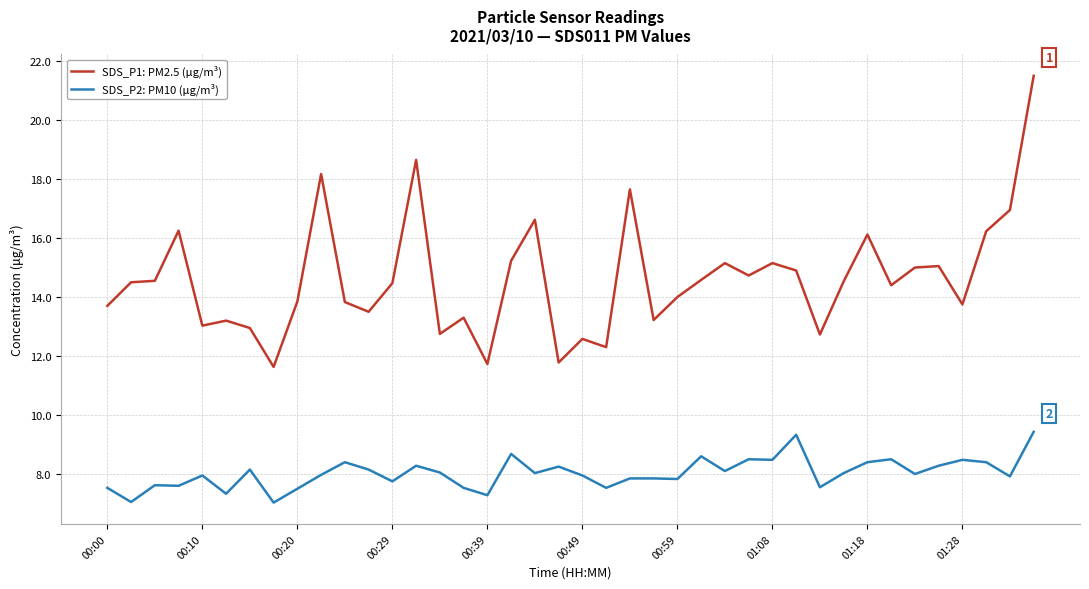

What is the lowest value of the SDS_P2: PM10 (μg/m³) series?

7.0